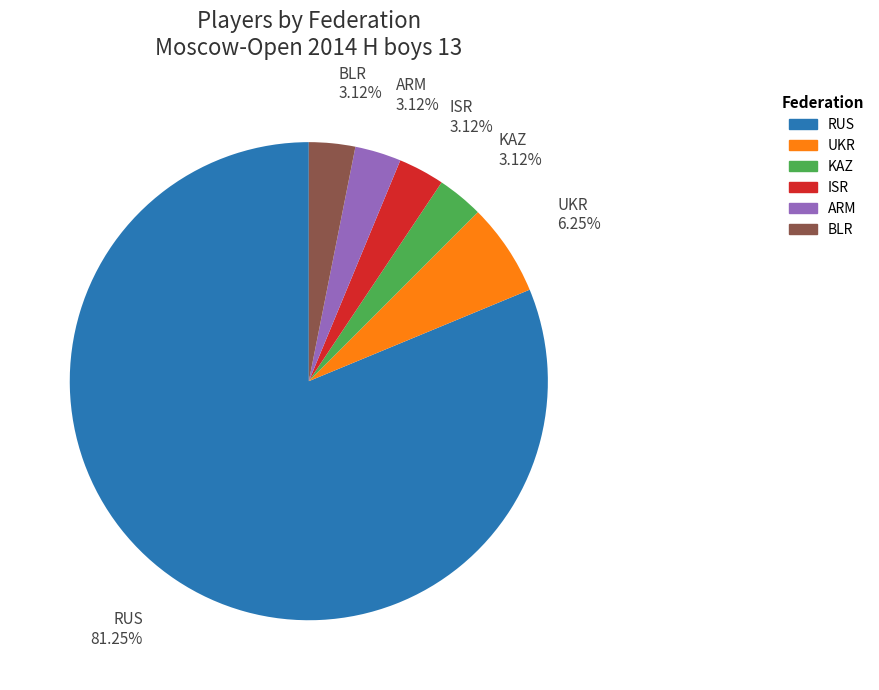

Combined, do UKR and BLR account for over 50%?

No